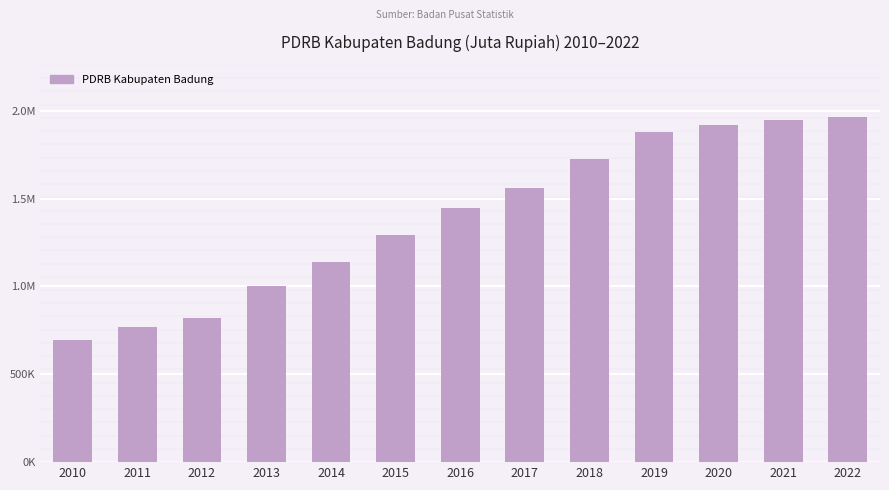

What is the difference between the values at 2012 and 2021?

1127756.8